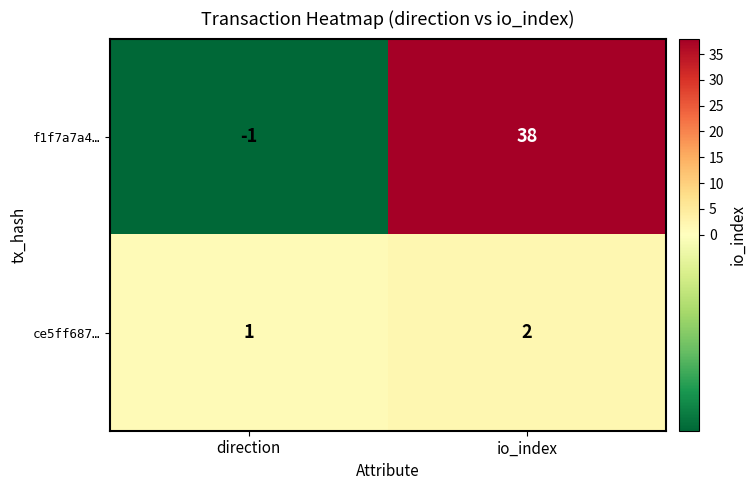

True or false: f1f7a7a4… has a value of 25 at io_index.

False